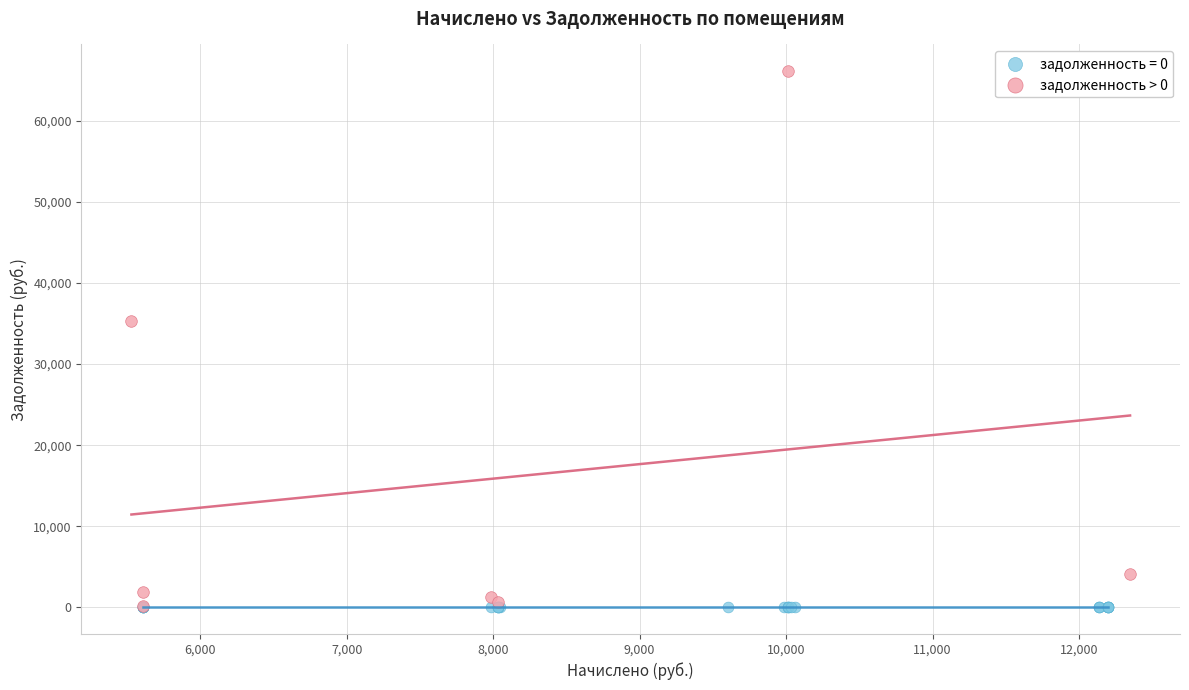

Which series contains the highest Y value?

задолженность > 0